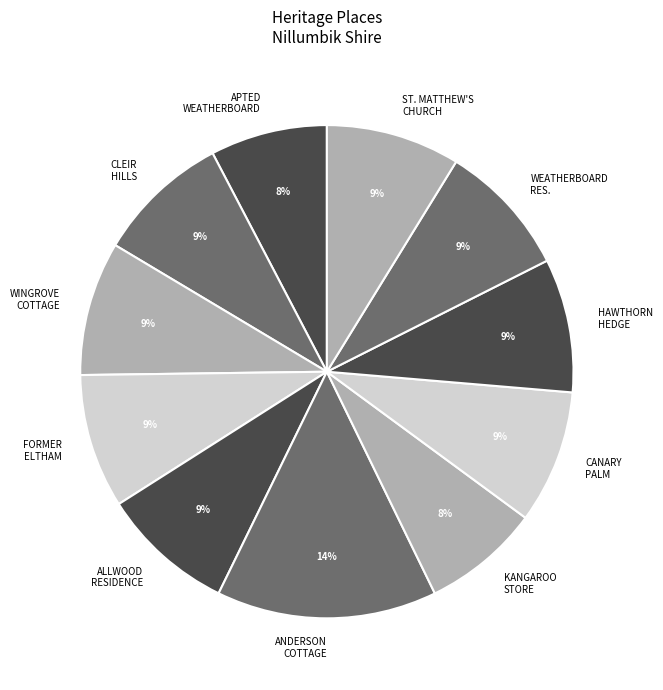

Between ANDERSON COTTAGE and ALLWOOD RESIDENCE, which is larger?

ANDERSON COTTAGE